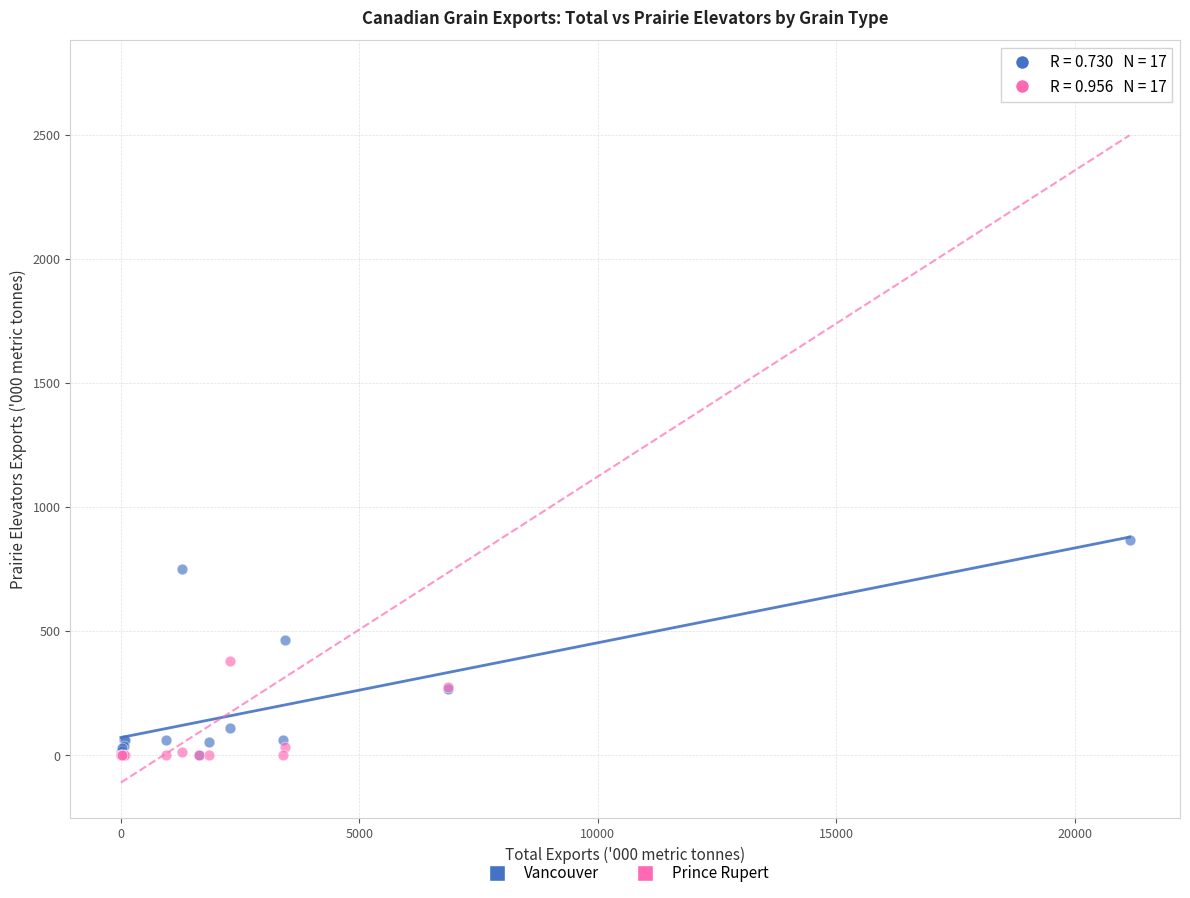

In the Prince Rupert series, what Y value is closest to 1368?

380.0